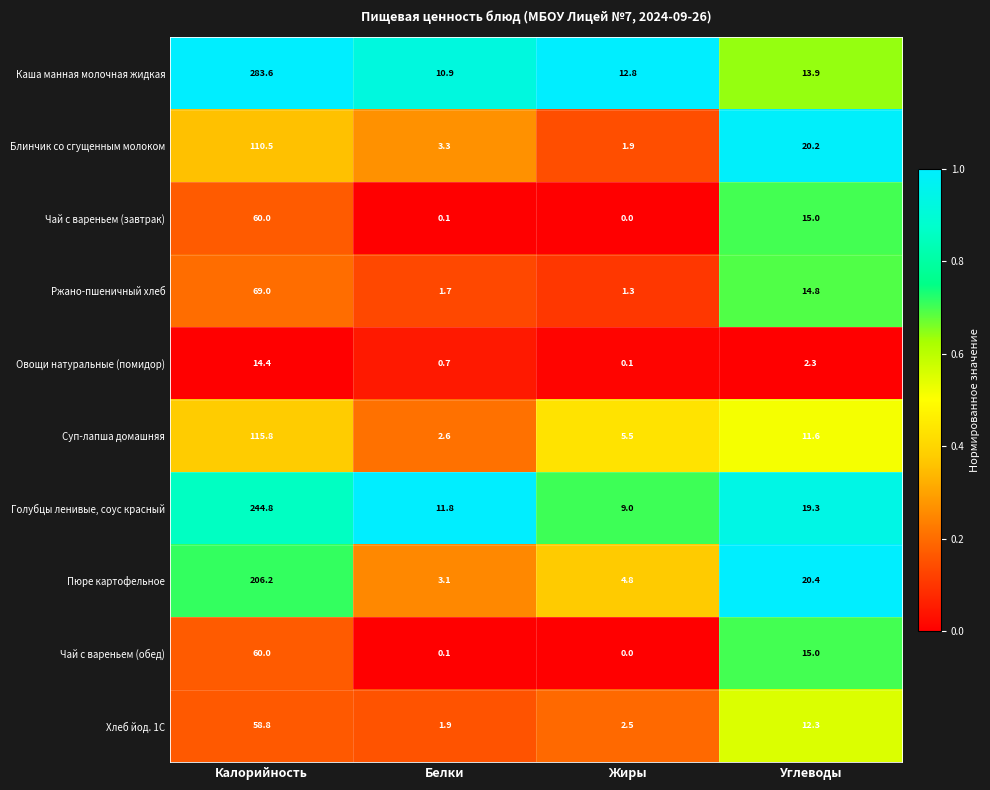

The value of Чай с вареньем (обед) at Углеводы is 21.8. True or false?

False